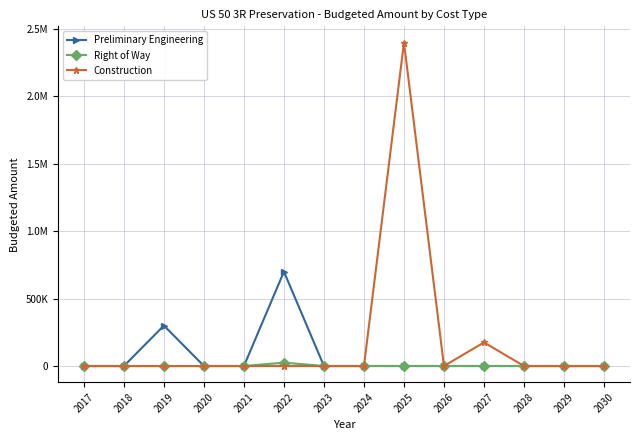

Does the chart display data point markers on the line(s)?

Yes